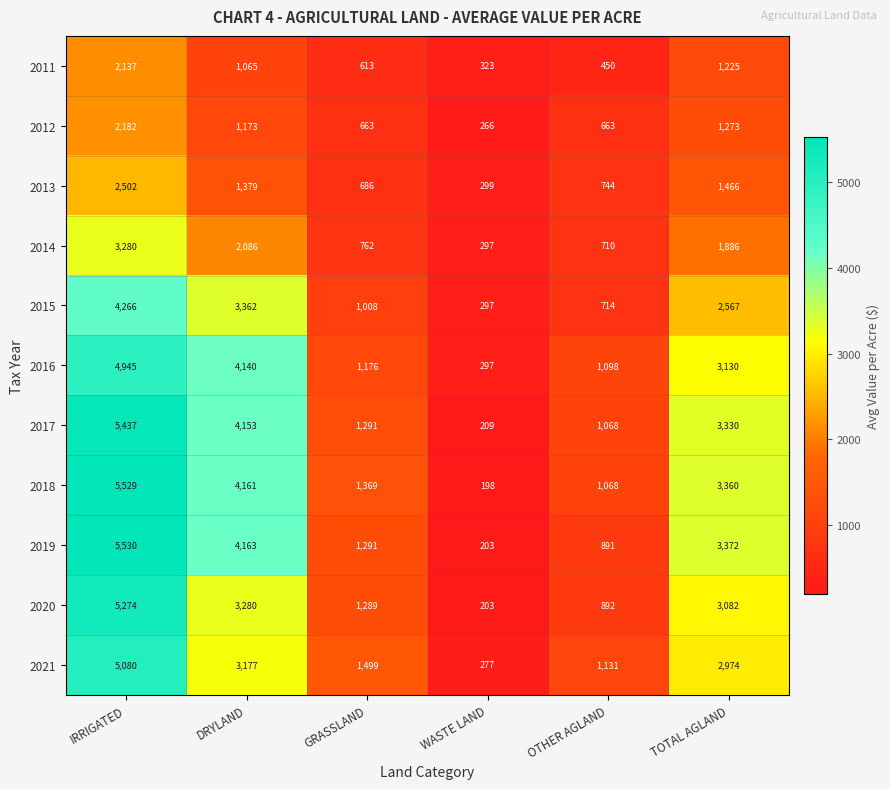

What is the difference between the highest and lowest values at DRYLAND?

3098